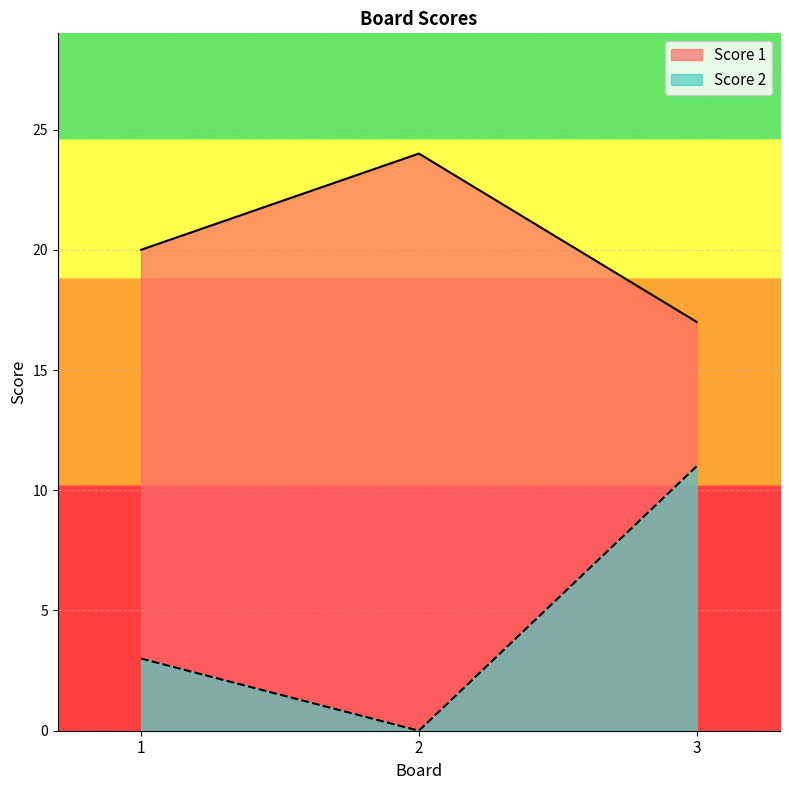

How many Score 2 values are between 0 and 11?

3